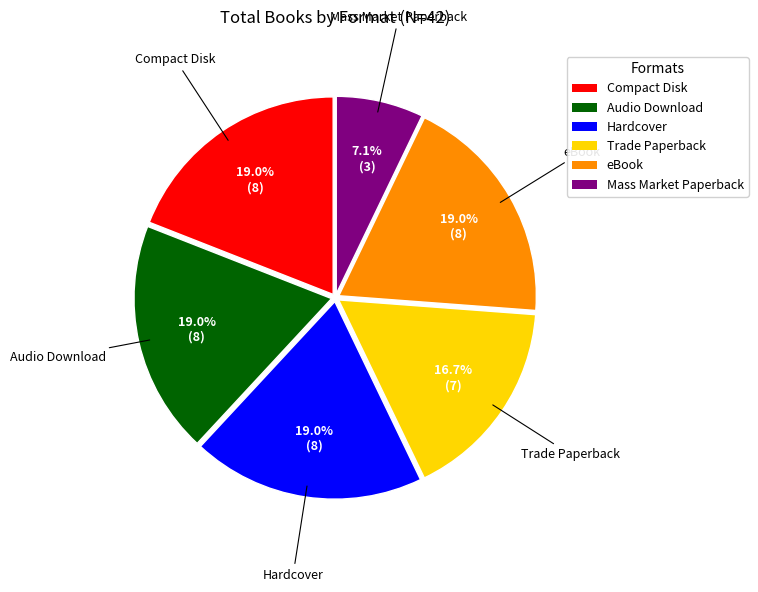

Does Hardcover account for over 50% of the chart?

No